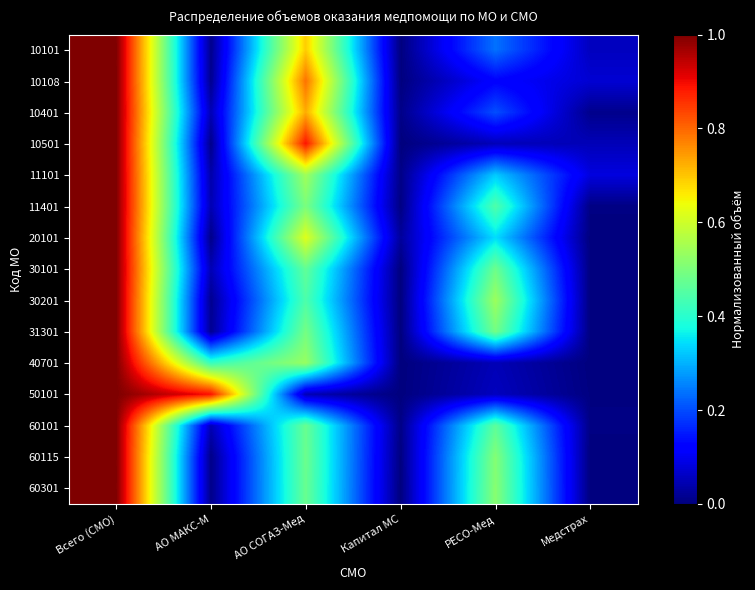

Reading left to right, what are all the values shown in this chart?

10101: Всего (СМО)=1.0	АО МАКС-М=0.0	АО СОГАЗ-Мед=0.7	Капитал МС=0.0	РЕСО-Мед=0.2	Медстрах=0.1
10108: Всего (СМО)=1.0	АО МАКС-М=0.0	АО СОГАЗ-Мед=0.8	Капитал МС=0.0	РЕСО-Мед=0.1	Медстрах=0.1
10401: Всего (СМО)=1.0	АО МАКС-М=0.0	АО СОГАЗ-Мед=0.7	Капитал МС=0.0	РЕСО-Мед=0.2	Медстрах=0.0
10501: Всего (СМО)=1.0	АО МАКС-М=0.0	АО СОГАЗ-Мед=0.9	Капитал МС=0.0	РЕСО-Мед=0.1	Медстрах=0.1
11101: Всего (СМО)=1.0	АО МАКС-М=0.0	АО СОГАЗ-Мед=0.5	Капитал МС=0.0	РЕСО-Мед=0.3	Медстрах=0.1
11401: Всего (СМО)=1.0	АО МАКС-М=0.0	АО СОГАЗ-Мед=0.5	Капитал МС=0.0	РЕСО-Мед=0.4	Медстрах=0.0
20101: Всего (СМО)=1.0	АО МАКС-М=0.0	АО СОГАЗ-Мед=0.6	Капитал МС=0.0	РЕСО-Мед=0.3	Медстрах=0.0
30101: Всего (СМО)=1.0	АО МАКС-М=0.0	АО СОГАЗ-Мед=0.5	Капитал МС=0.0	РЕСО-Мед=0.5	Медстрах=0.0
30201: Всего (СМО)=1.0	АО МАКС-М=0.0	АО СОГАЗ-Мед=0.4	Капитал МС=0.0	РЕСО-Мед=0.5	Медстрах=0.0
31301: Всего (СМО)=1.0	АО МАКС-М=0.0	АО СОГАЗ-Мед=0.5	Капитал МС=0.0	РЕСО-Мед=0.5	Медстрах=0.0
40701: Всего (СМО)=1.0	АО МАКС-М=0.4	АО СОГАЗ-Мед=0.5	Капитал МС=0.0	РЕСО-Мед=0.0	Медстрах=0.0
50101: Всего (СМО)=1.0	АО МАКС-М=0.9	АО СОГАЗ-Мед=0.0	Капитал МС=0.0	РЕСО-Мед=0.1	Медстрах=0.0
60101: Всего (СМО)=1.0	АО МАКС-М=0.0	АО СОГАЗ-Мед=0.5	Капитал МС=0.0	РЕСО-Мед=0.5	Медстрах=0.0
60115: Всего (СМО)=1.0	АО МАКС-М=0.0	АО СОГАЗ-Мед=0.5	Капитал МС=0.0	РЕСО-Мед=0.5	Медстрах=0.0
60301: Всего (СМО)=1.0	АО МАКС-М=0.0	АО СОГАЗ-Мед=0.5	Капитал МС=0.0	РЕСО-Мед=0.5	Медстрах=0.0